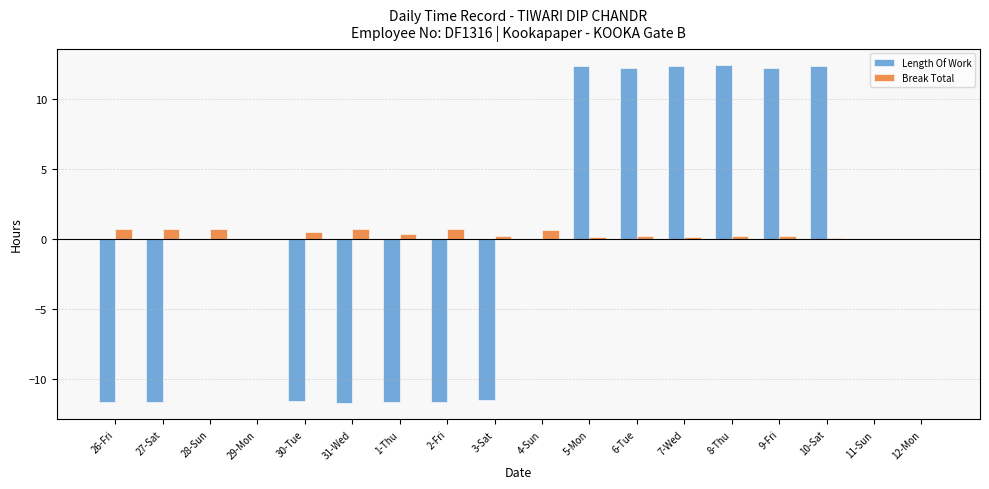

What is the sum of all Break Total values?

6.2